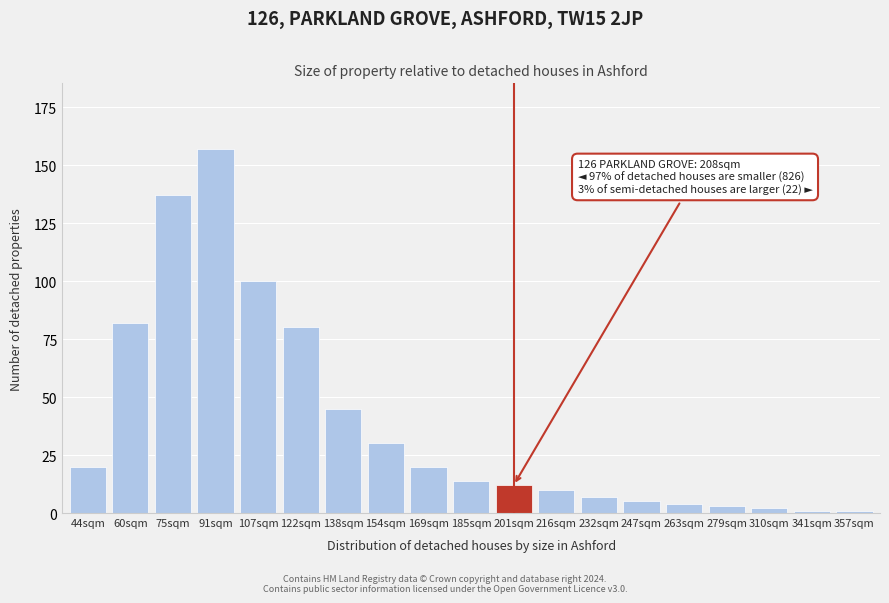

Reading left to right, extract all data points from this chart.

20	82	137	157	100	80	45	30	20	14	12	10	7	5	4	3	2	1	1